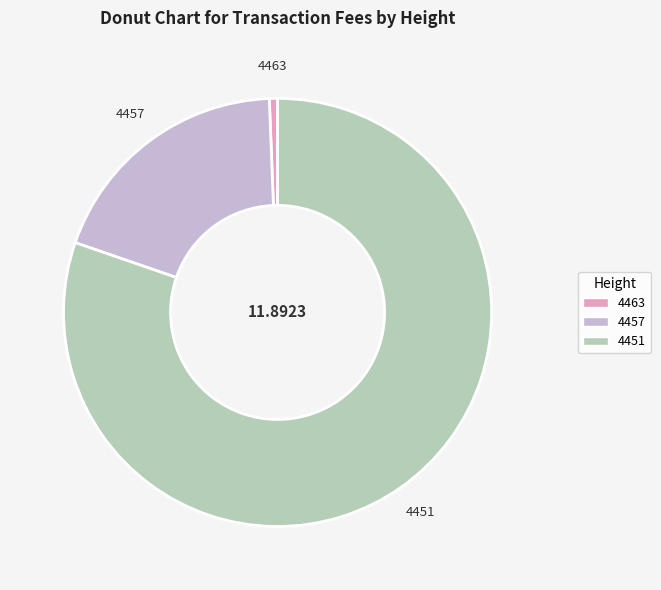

Between 4457 and 4451, which is larger?

4451